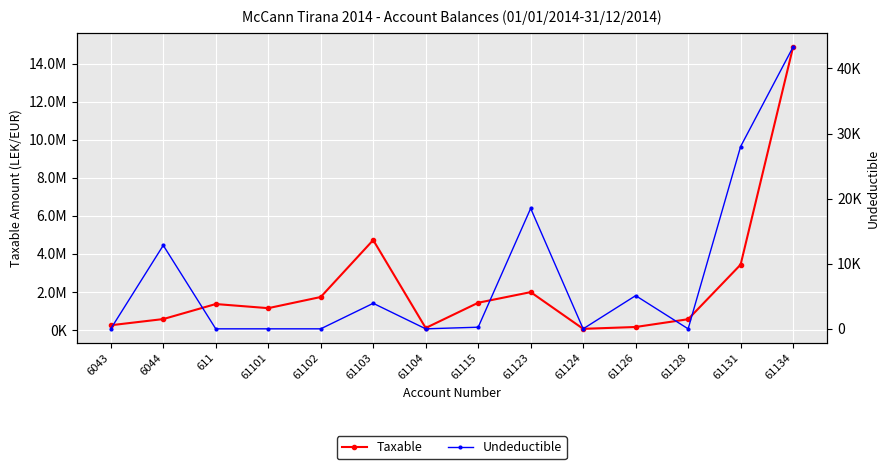

What is the label of the 14th point from the left?

61134